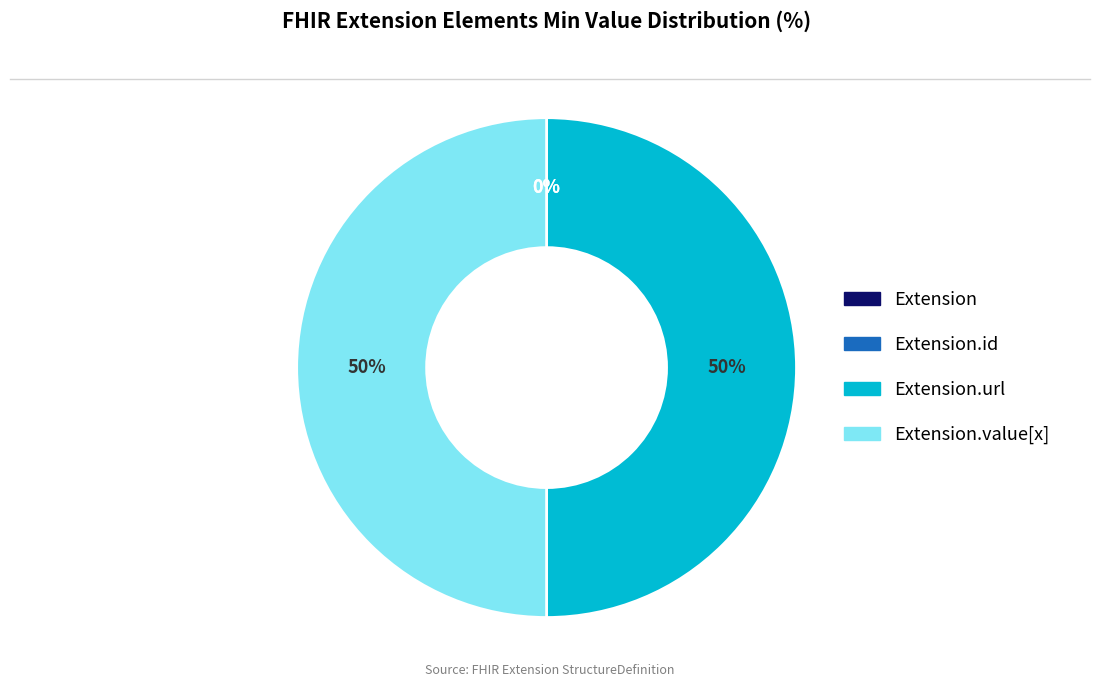

What is the change in value from Extension to Extension.value[x]?

+1